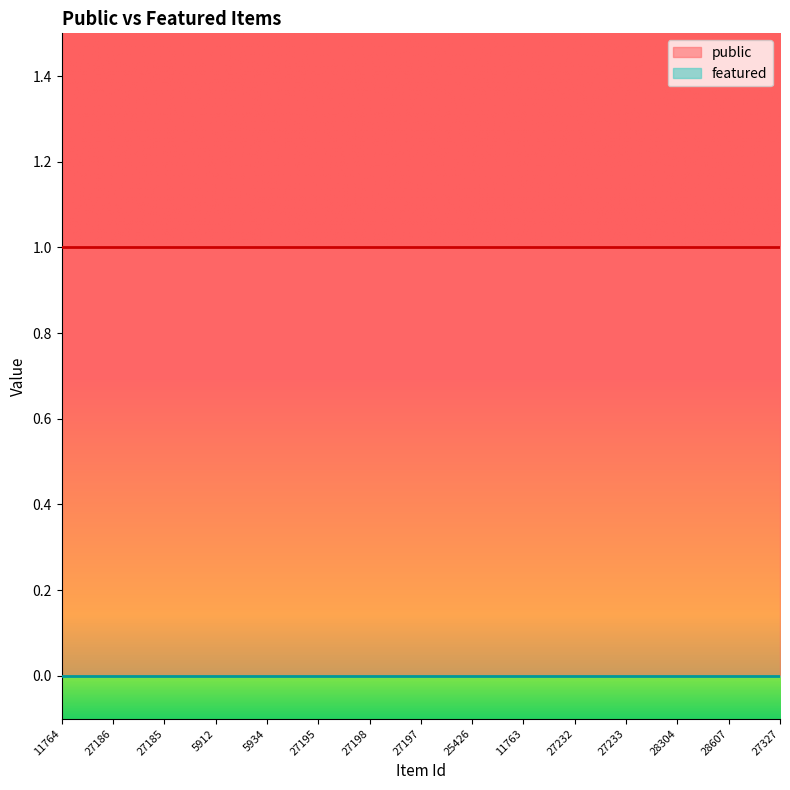

What position from the right is 27186?

14